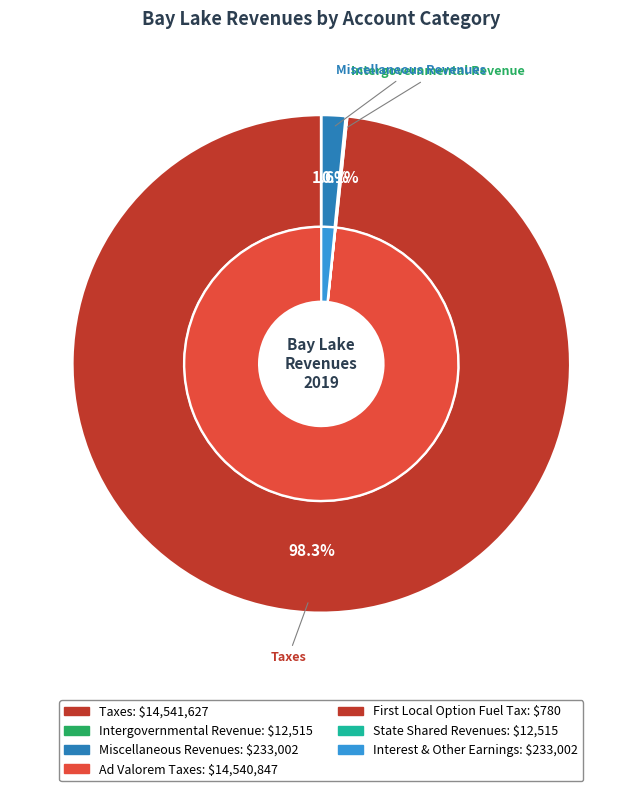

Which category accounts for the majority?

Taxes